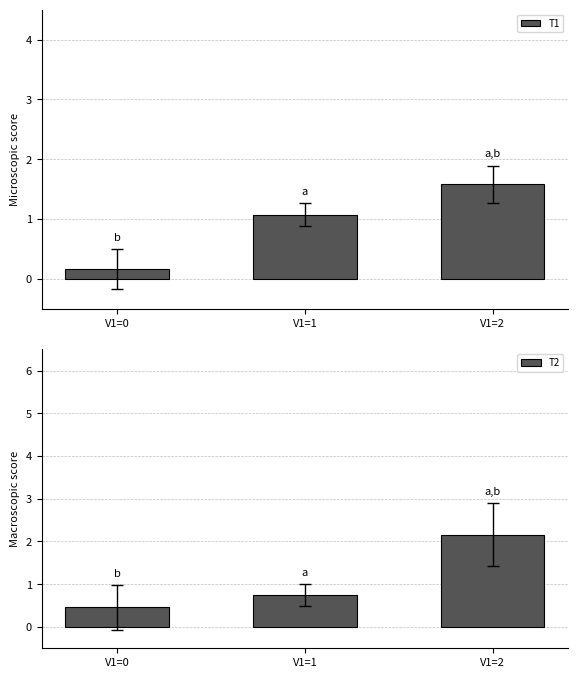

Reading left to right, transcribe all the data shown in this chart.

T1: V1=0=0.2	V1=1=1.1	V1=2=1.6
T2: V1=0=0.5	V1=1=0.7	V1=2=2.2